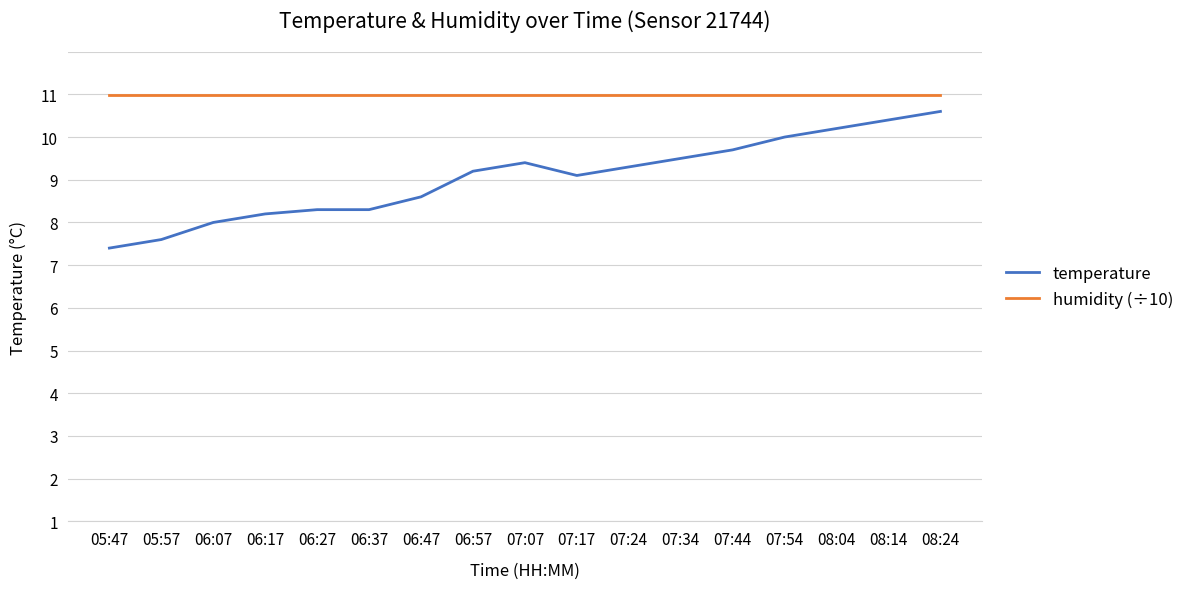

The temperature series shows 7.3 at 06:27. True or false?

True